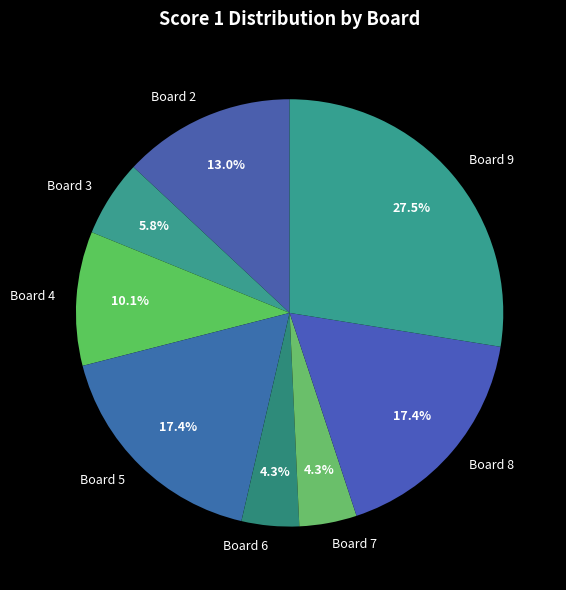

Which category has the biggest portion of the pie?

Board 9